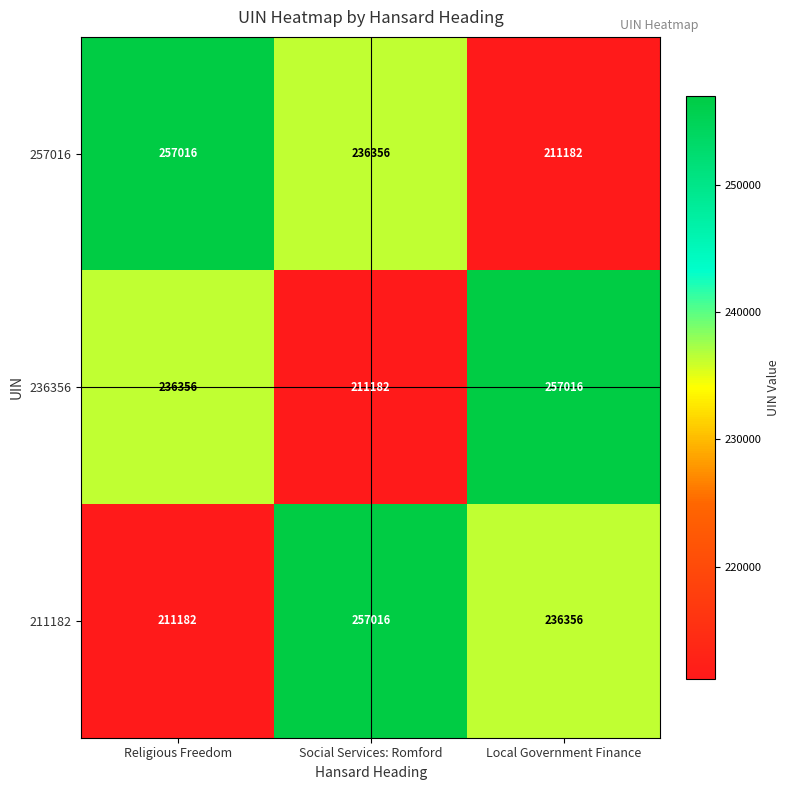

What value does the 211182 series have at Social Services: Romford, to the nearest 100?

257000